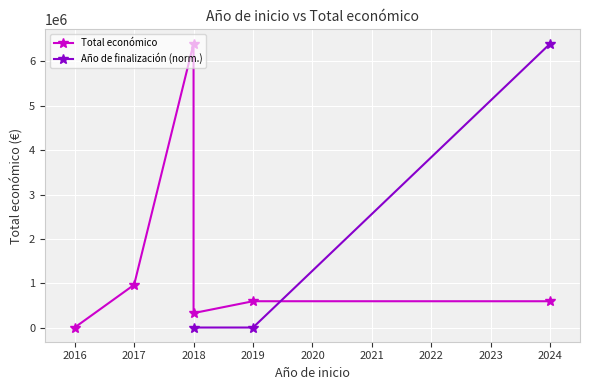

The Año de finalización (norm.) series shows 12705.9 at 2019. True or false?

False